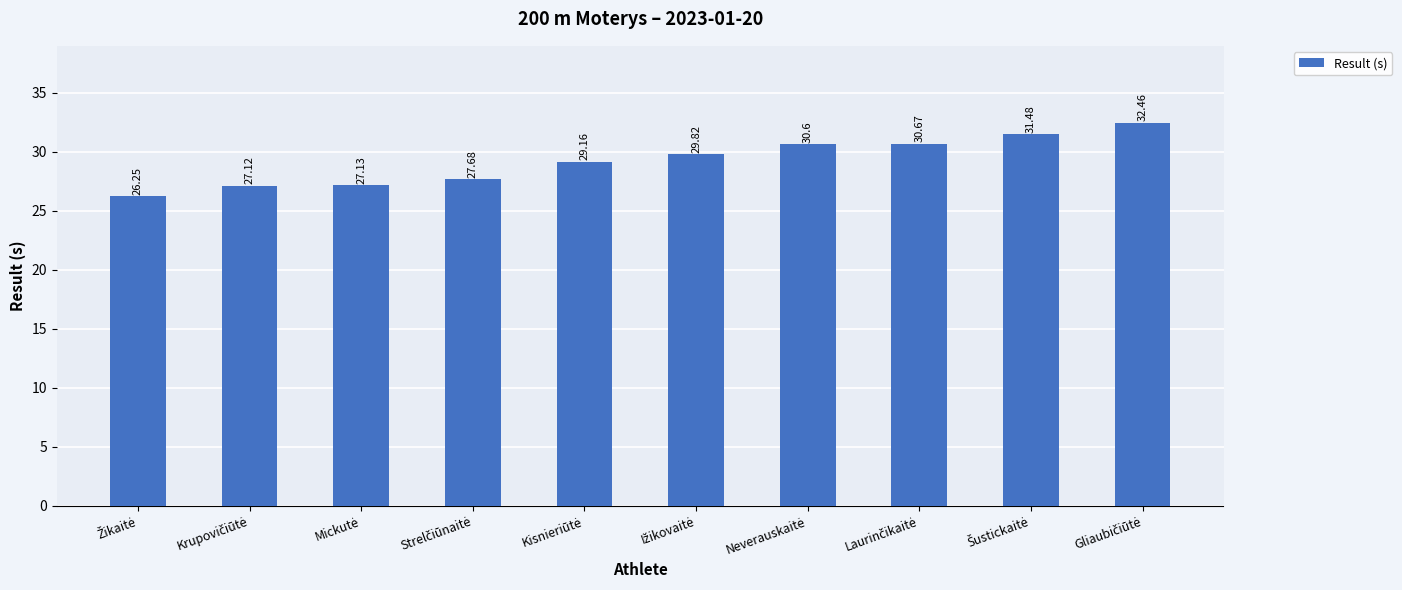

What is the difference between the second highest and second lowest values?

4.4